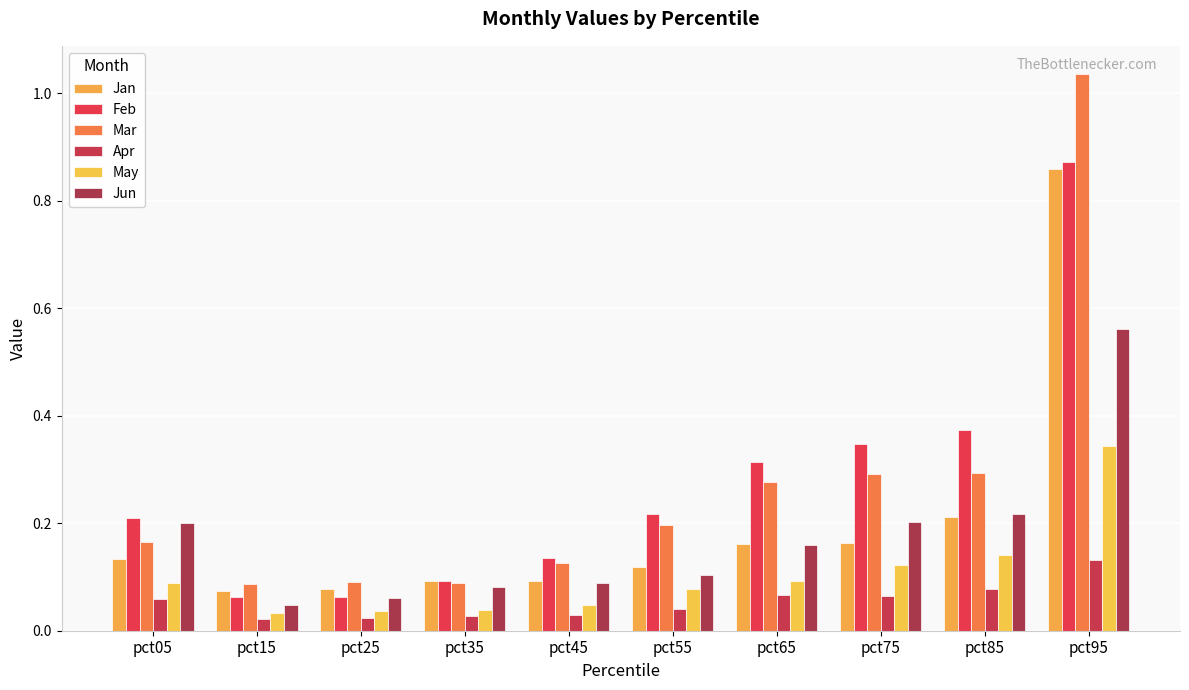

What is the difference between the highest and lowest values at pct45?

0.1